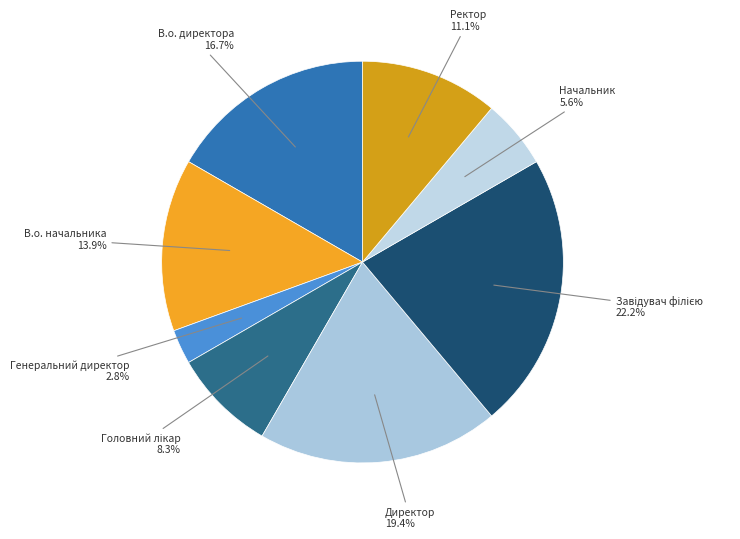

Which slice is the smallest?

Генеральний директор